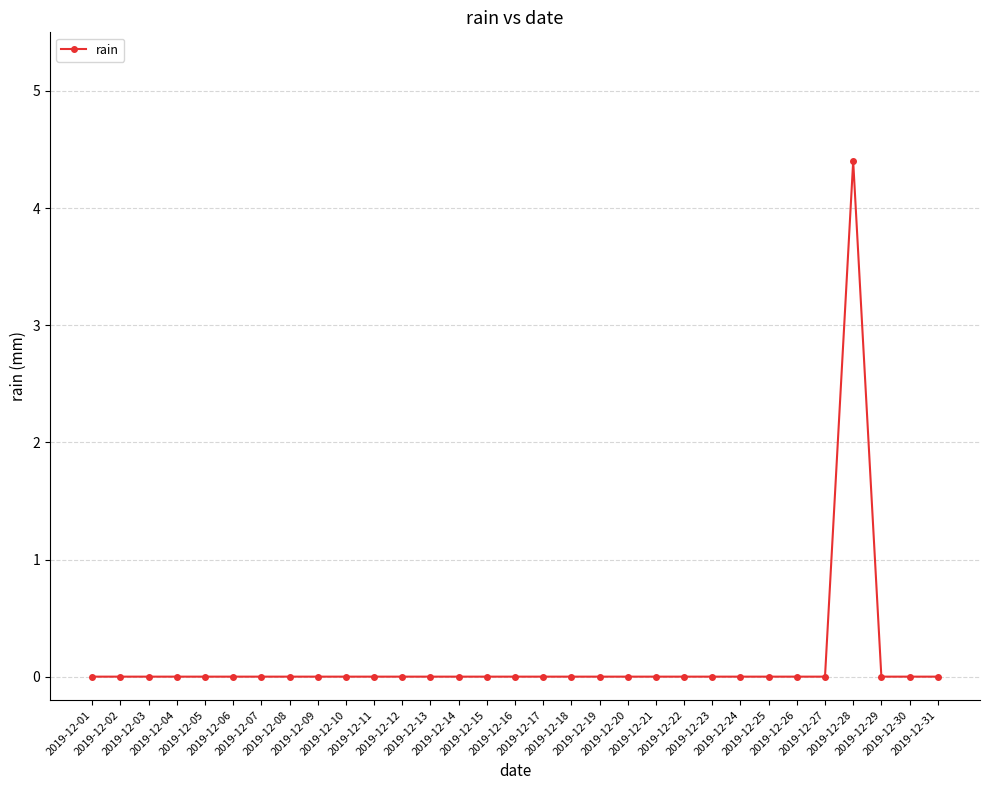

What is the greatest value displayed?

4.4